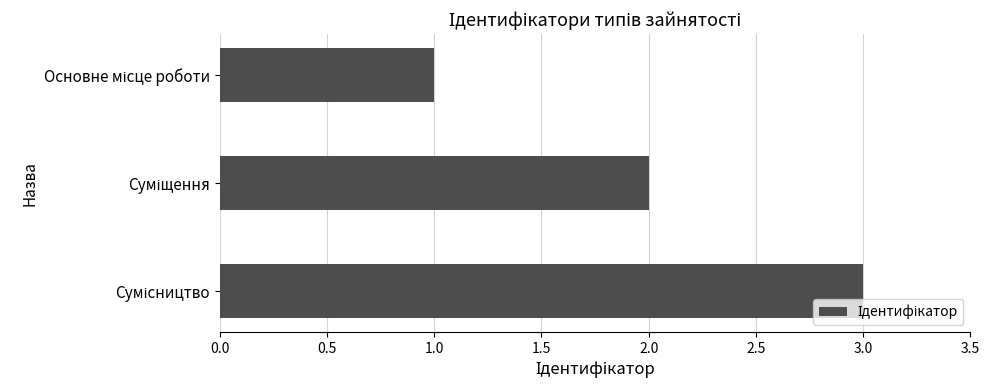

What is the greatest value displayed?

3